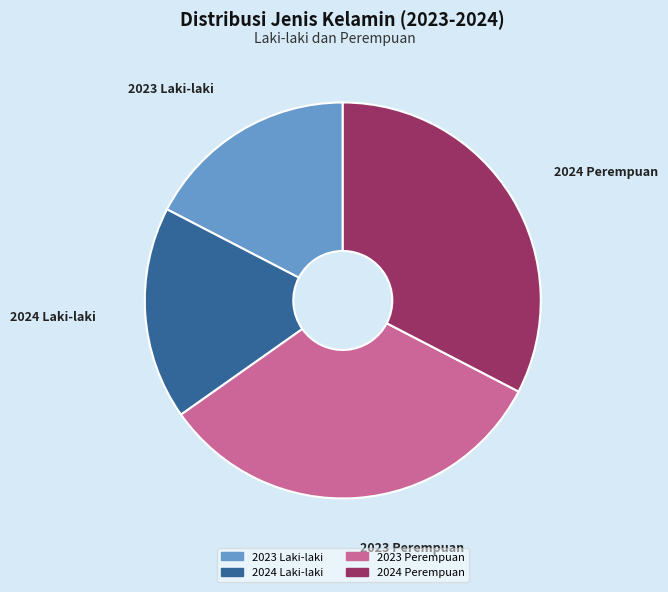

Count the number of slices in the pie.

4